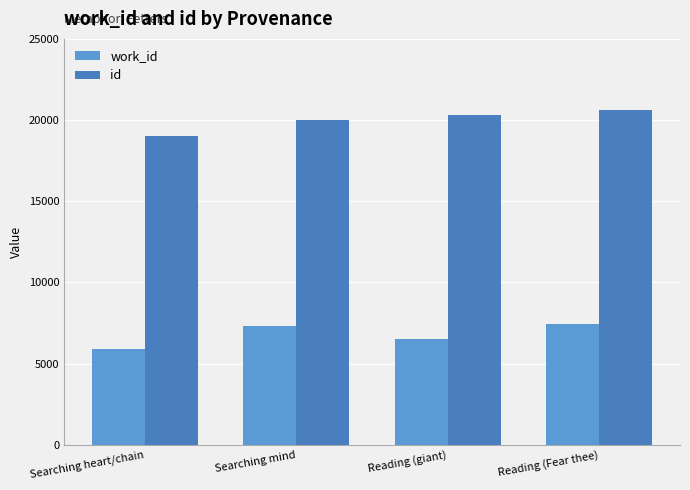

Where does the work_id series first go above 7335?

Reading (Fear thee)